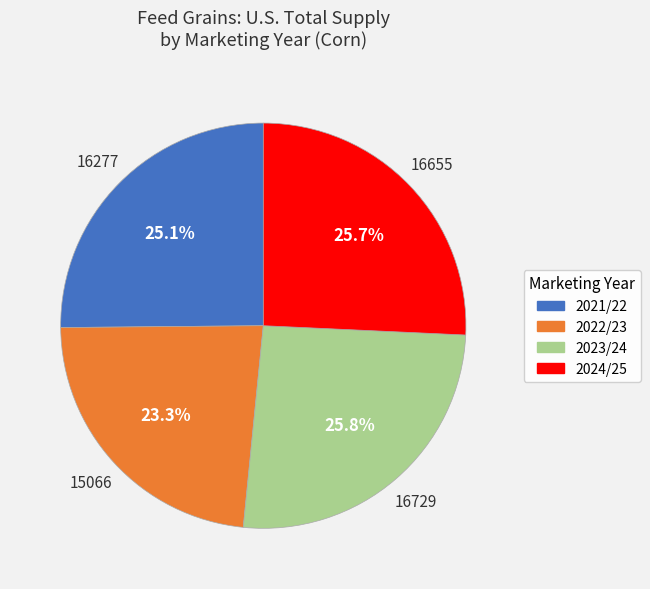

Which has a higher value, 2021/22 or 2024/25?

2024/25